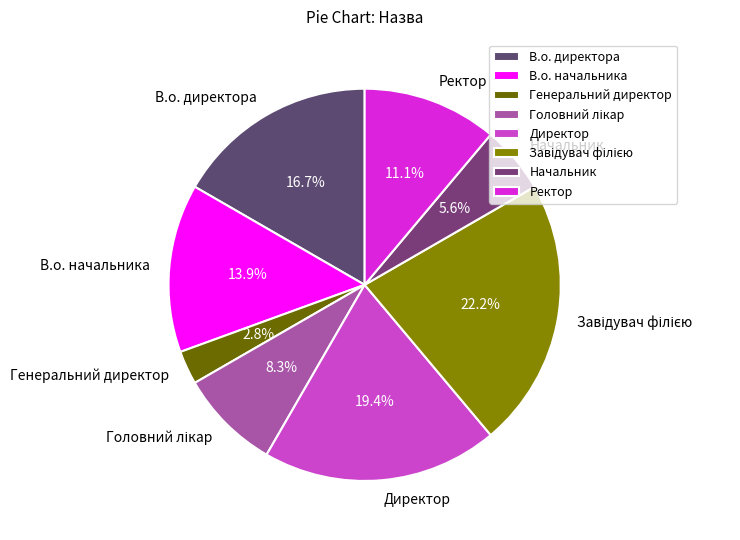

To the nearest percent, what portion does Генеральний директор represent?

3%